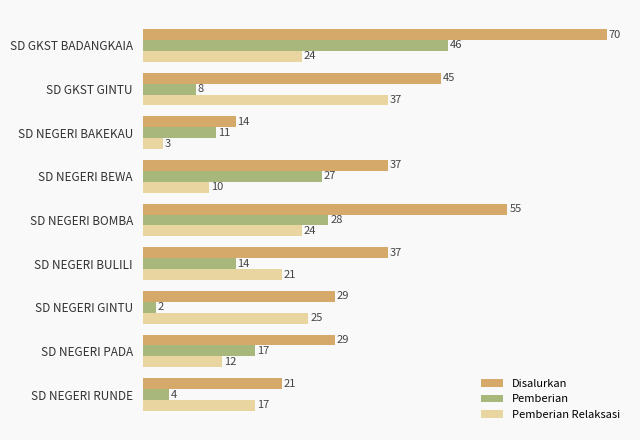

Count the number of categories in the chart.

9